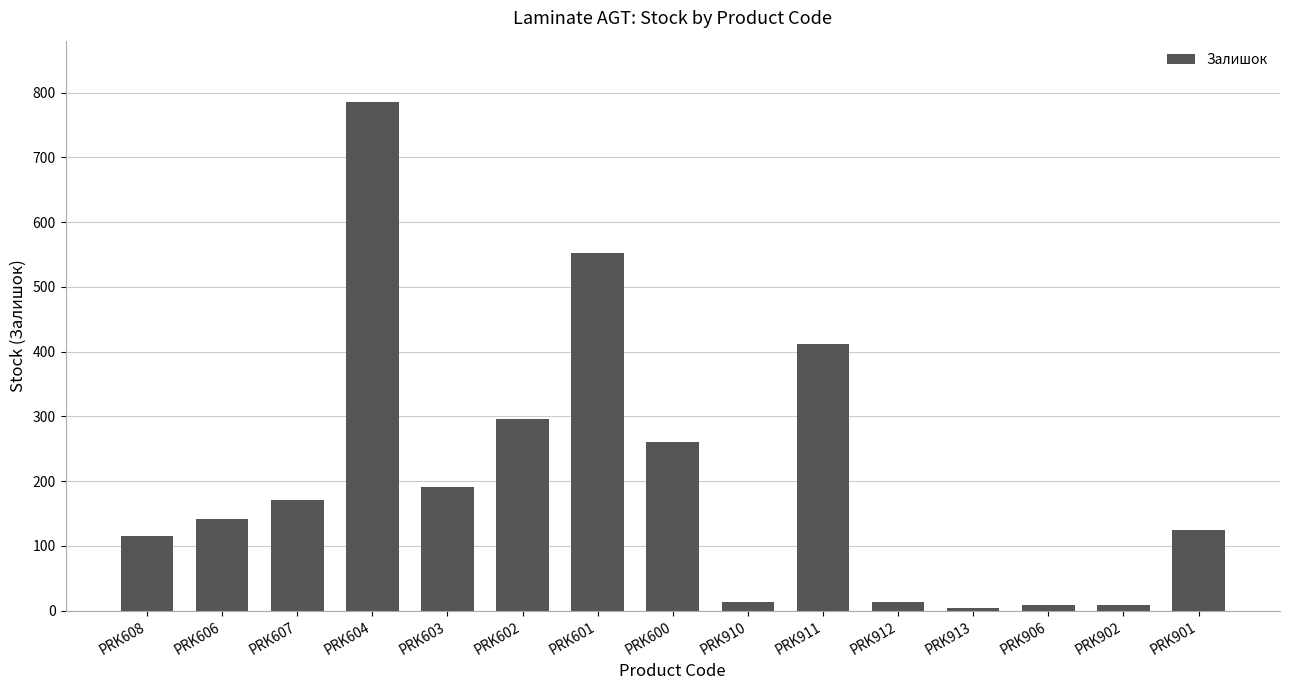

Is it true that the value at PRK601 is 916?

False